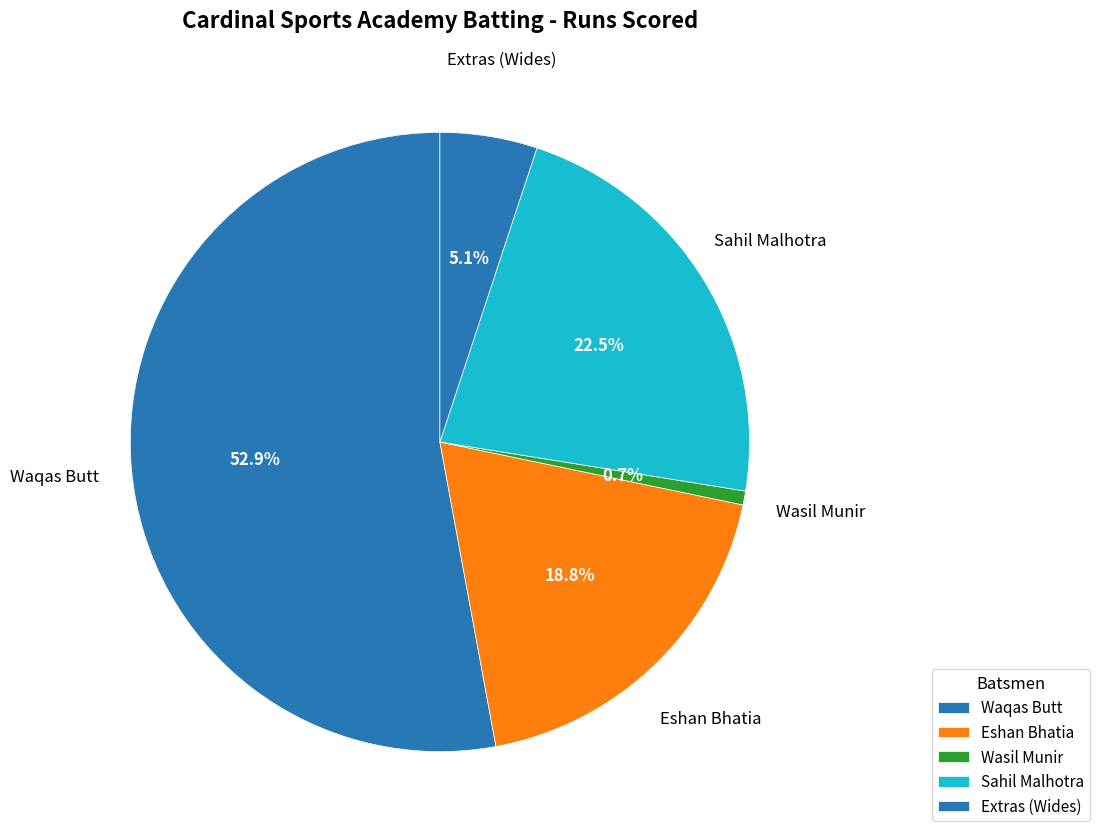

To the nearest percent, what portion does Wasil Munir represent?

1%